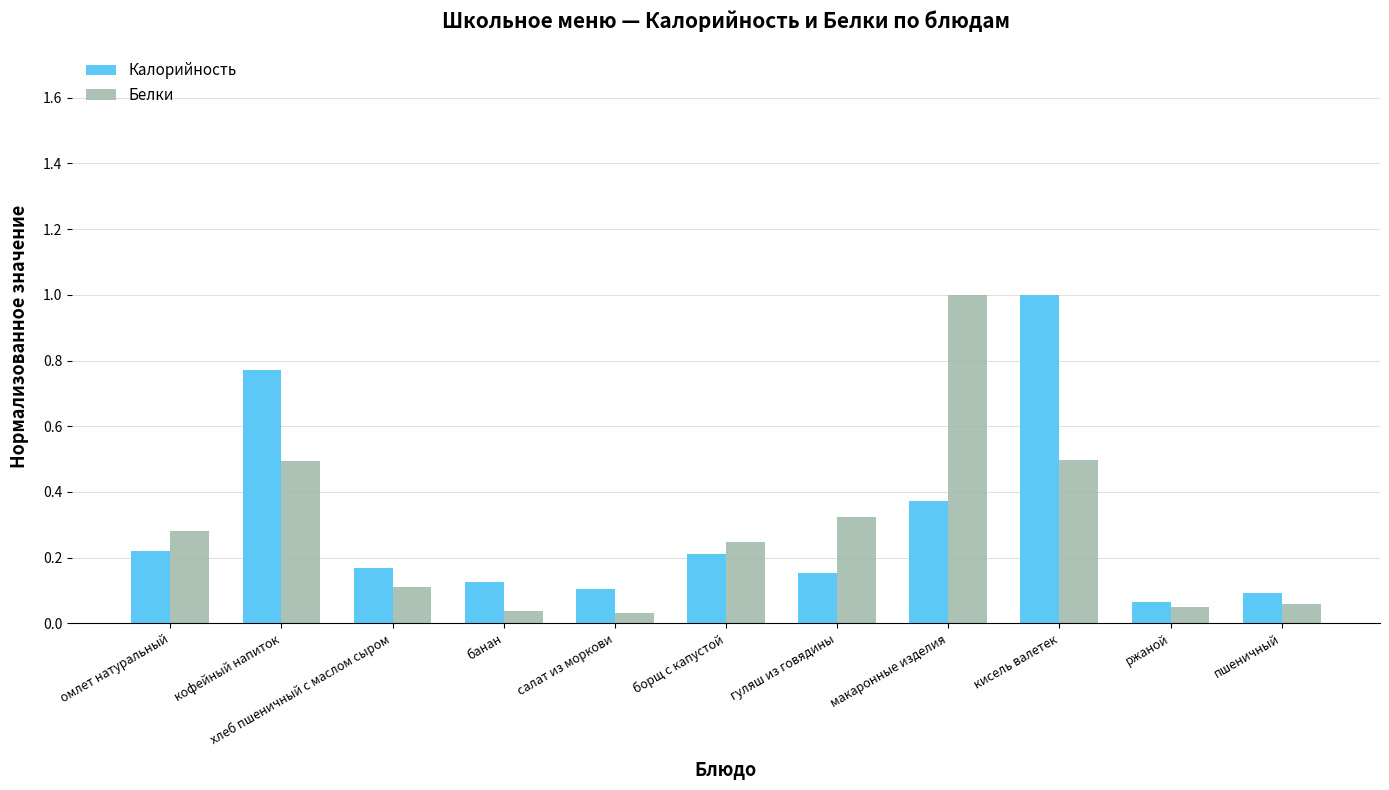

How many bars are there in total?

22